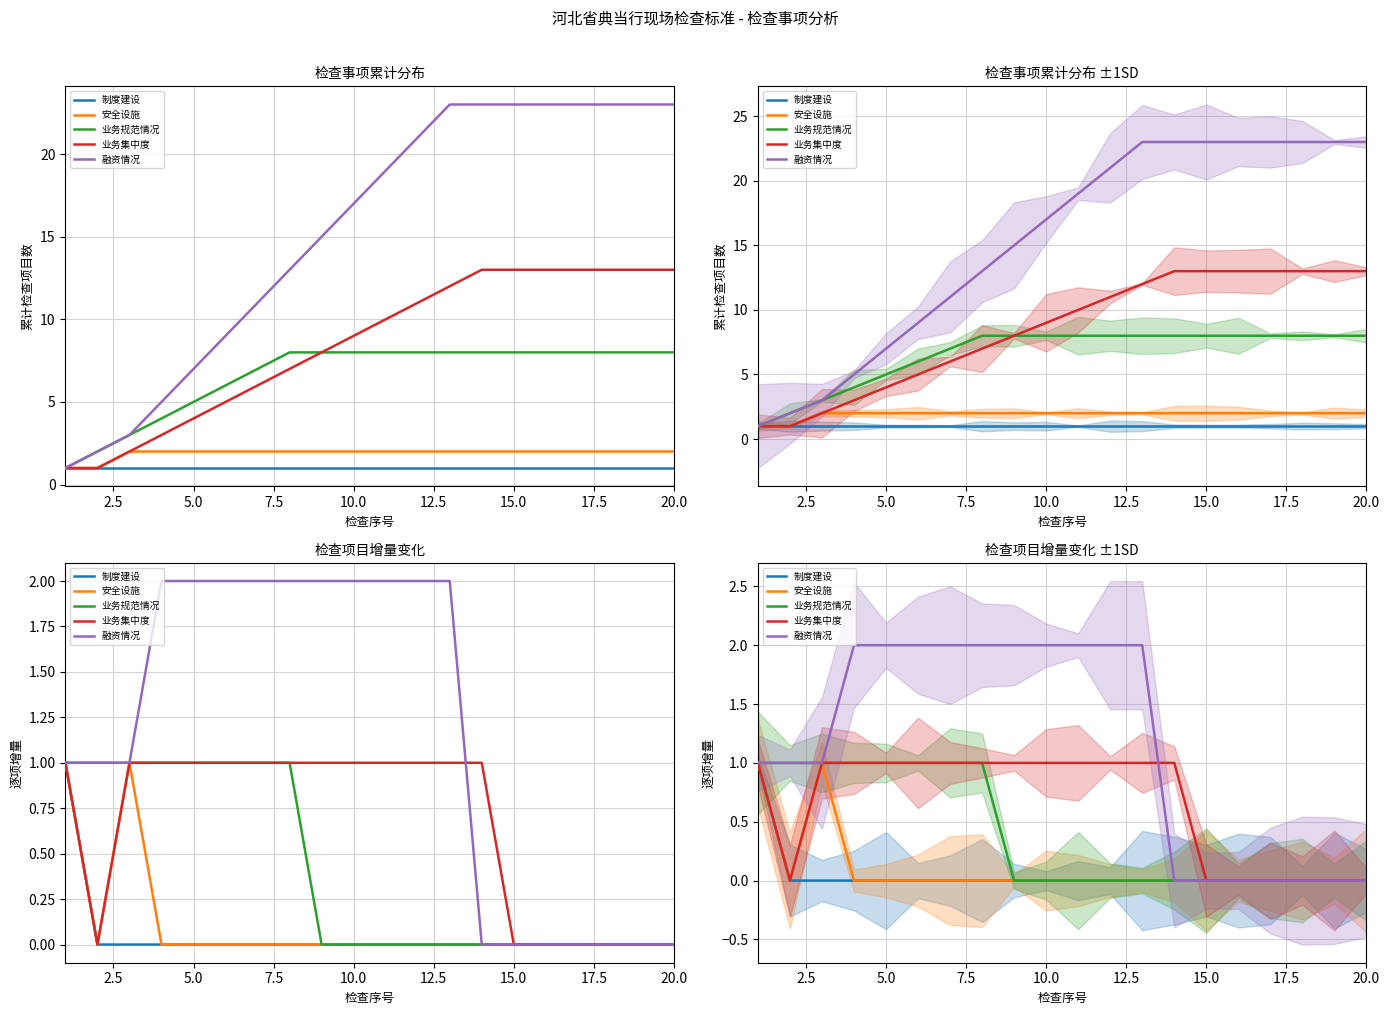

What is the difference between the second highest and minimum values in the 业务集中度 series?

1